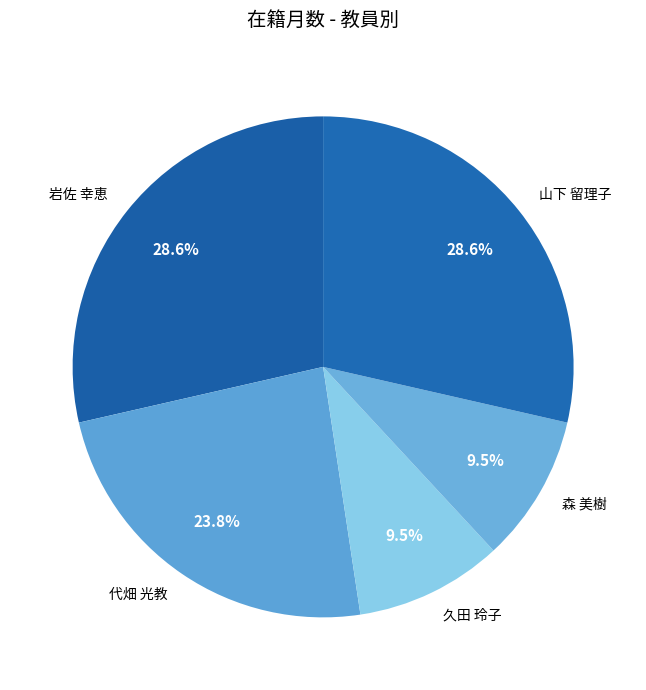

The 山下 留理子 slice represents 29% of the pie. True or false?

True